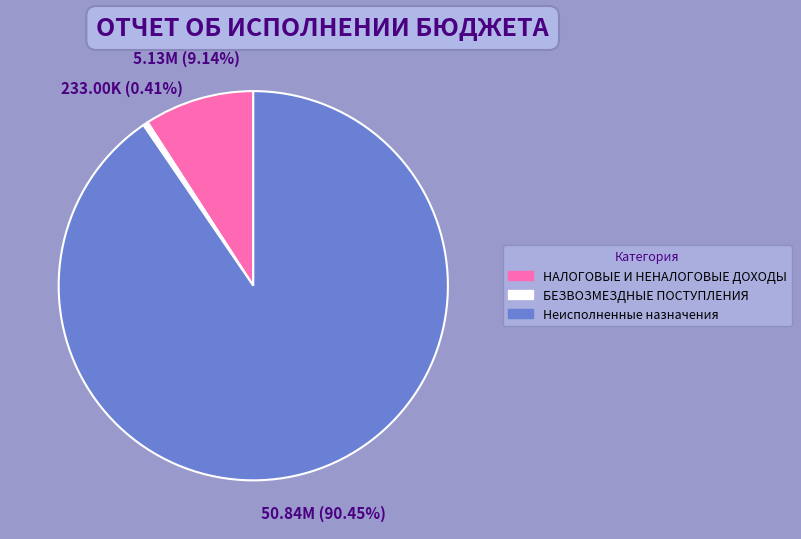

To the nearest percent, what is the difference between the БЕЗВОЗМЕЗДНЫЕ ПОСТУПЛЕНИЯ and Неисполненные назначения slice percentages?

90%